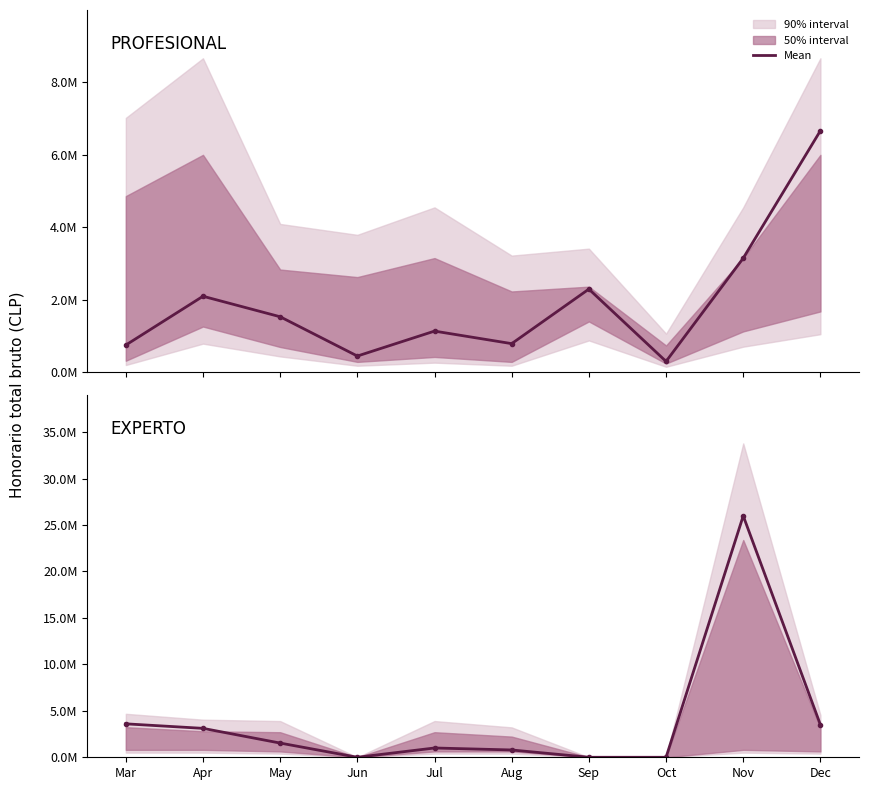

Reading left to right, extract all data points from this chart.

PROFESIONAL: Mar=747800	Apr=2095200	May=1528992	Jun=444444	Jul=1132992	Aug=786888	Sep=2292768	Oct=296064	Nov=3147552	Dec=6666000
EXPERTO: Mar=3600000	Apr=3113181	May=1528992	Jun=0	Jul=999999	Aug=786888	Sep=0	Oct=0	Nov=25987491	Dec=3499200